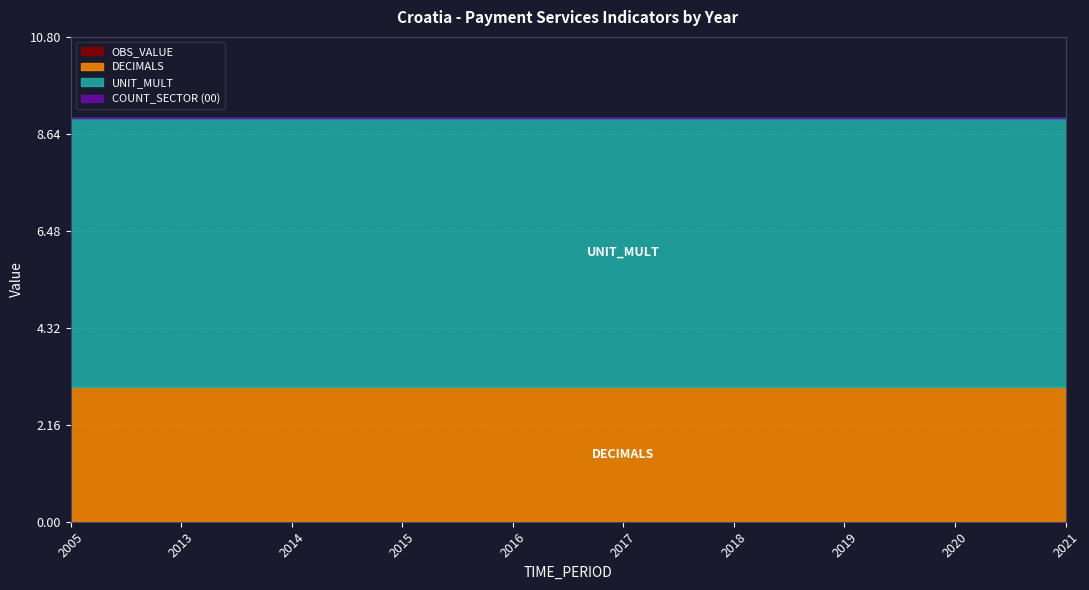

Where is DECIMALS nearest to the value 3?

2005